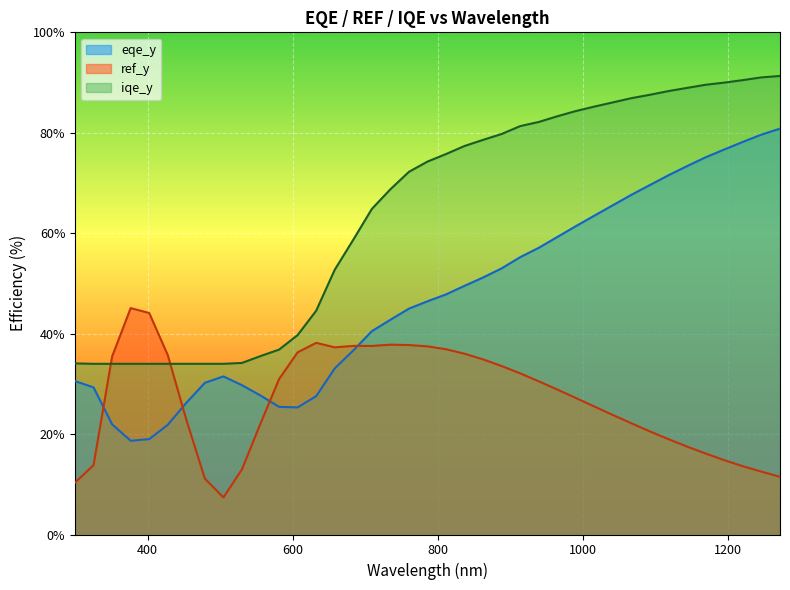

Which series has the largest range (max minus min)?

eqe_y